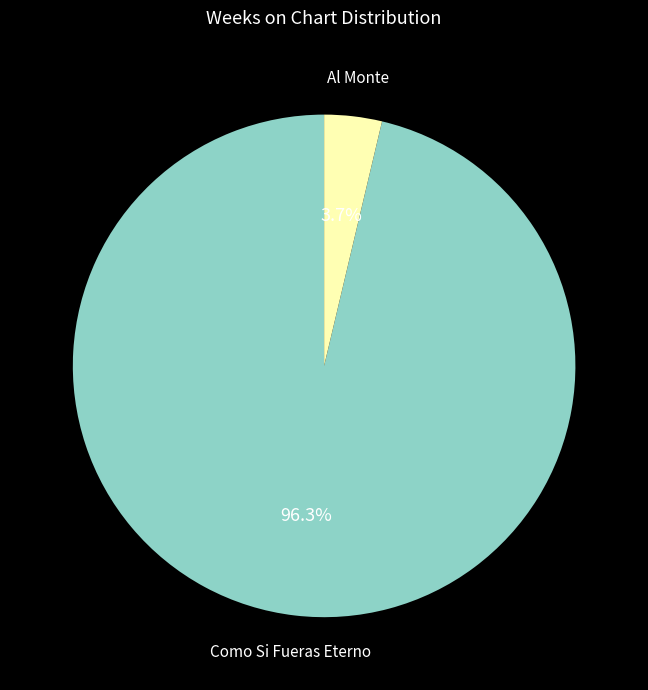

Count the number of slices in the pie.

2